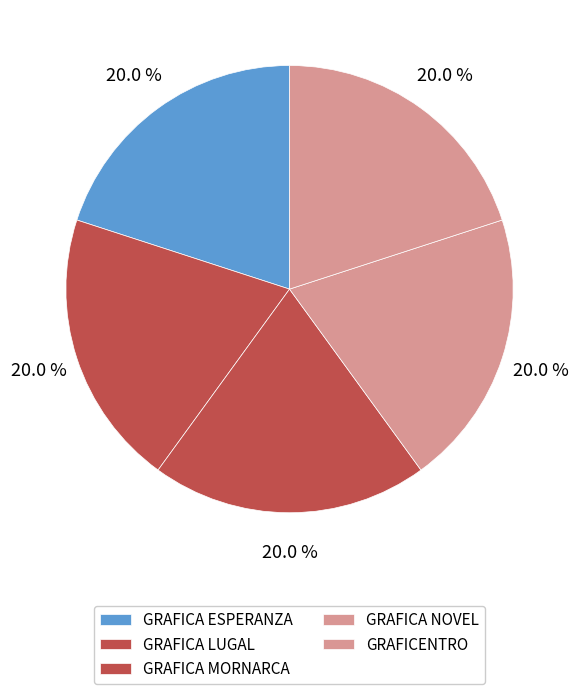

To the nearest percent, what portion does GRAFICA LUGAL represent?

20%